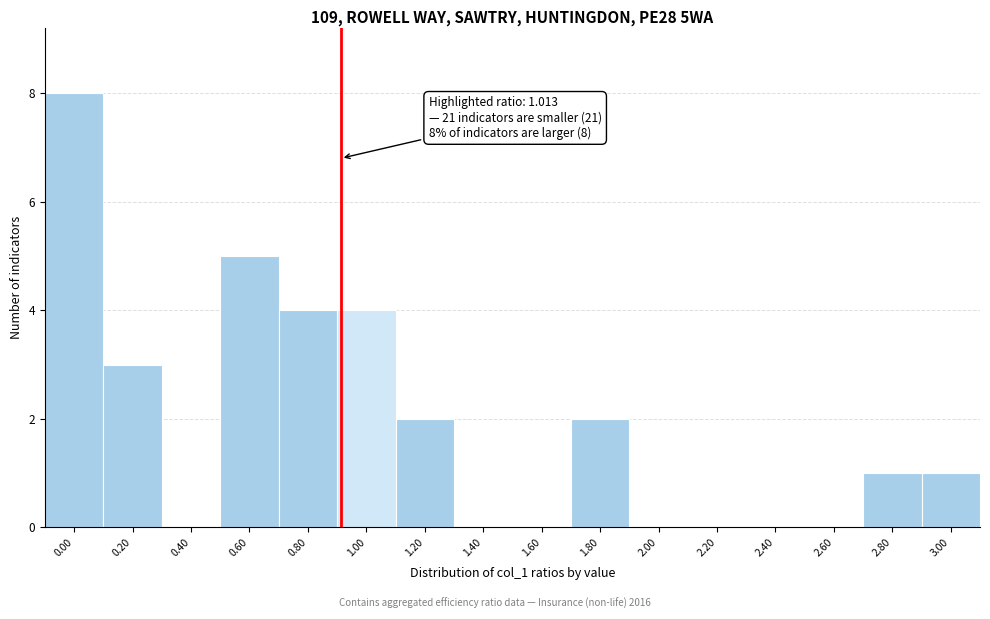

Reading left to right, what are all the values shown in this chart?

0.00=8	0.20=3	0.40=0	0.60=5	0.80=4	1.00=4	1.20=2	1.40=0	1.60=0	1.80=2	2.00=0	2.20=0	2.40=0	2.60=0	2.80=1	3.00=1